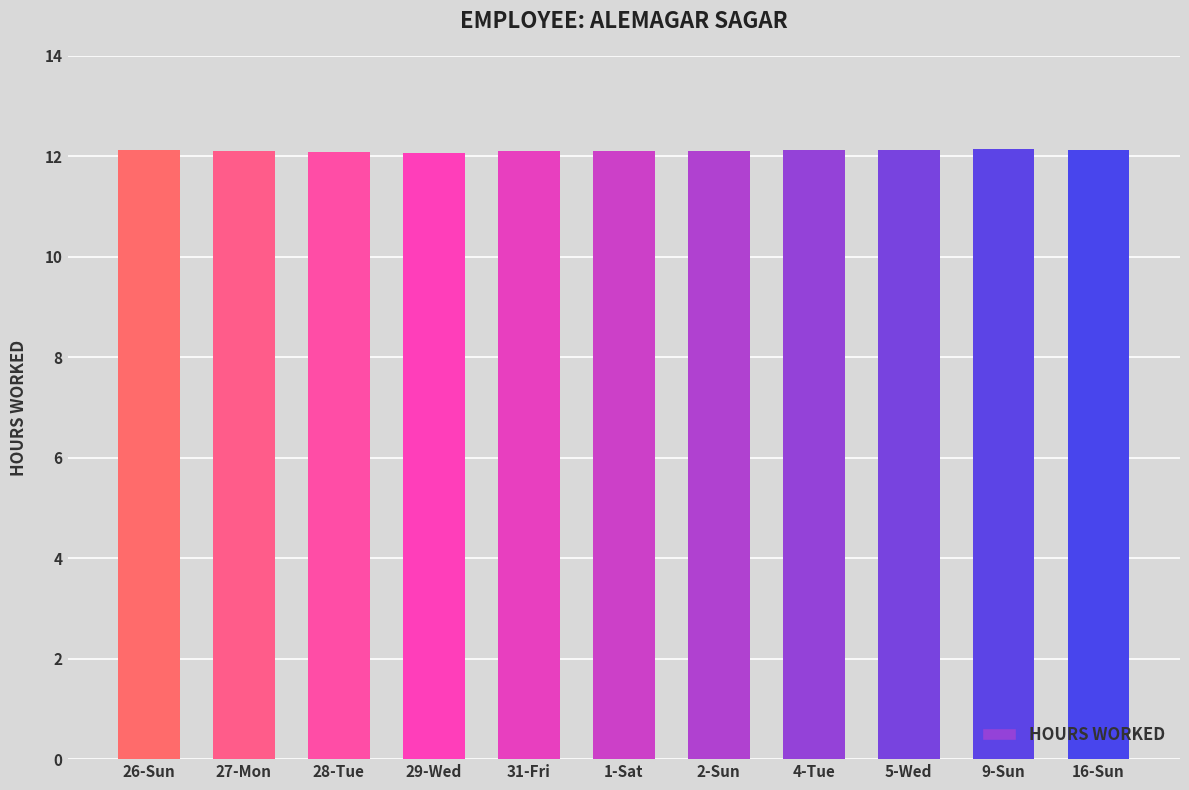

What is the sum of the values at 31-Fri and 26-Sun?

24.2